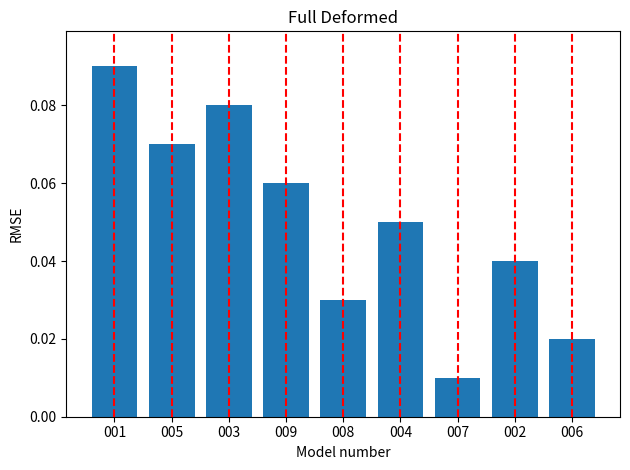

What position from the right is 008?

5